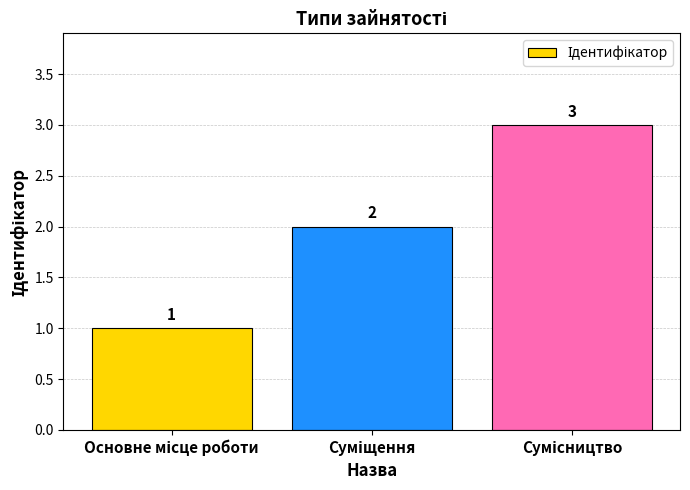

What is the value of the 3rd bar from the left?

3